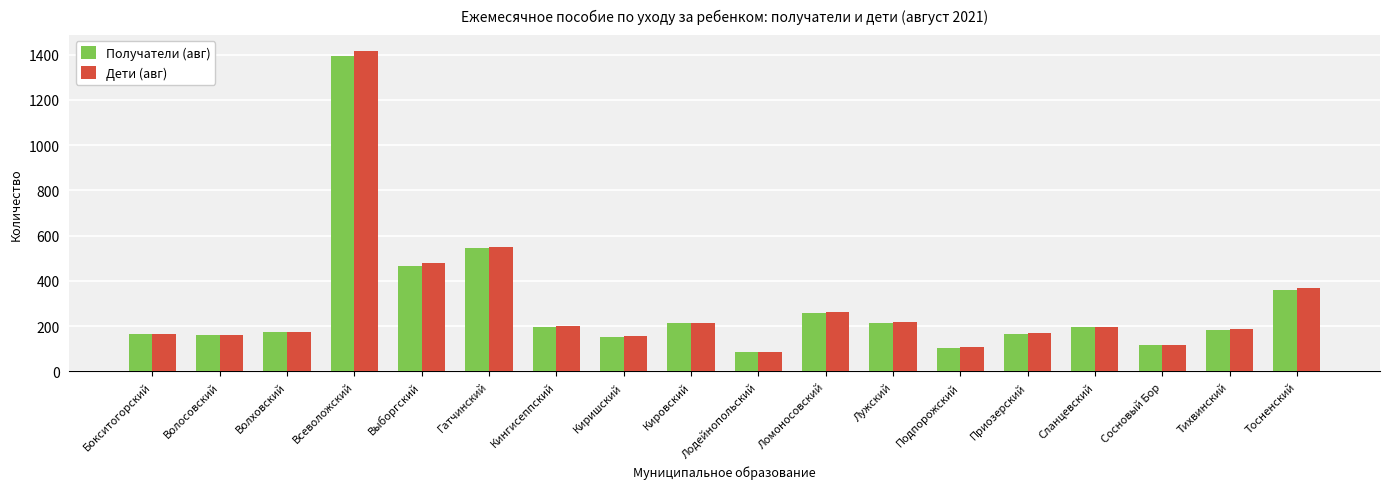

What is the value of the Получатели (авг) bar at the 17th from the left?

182